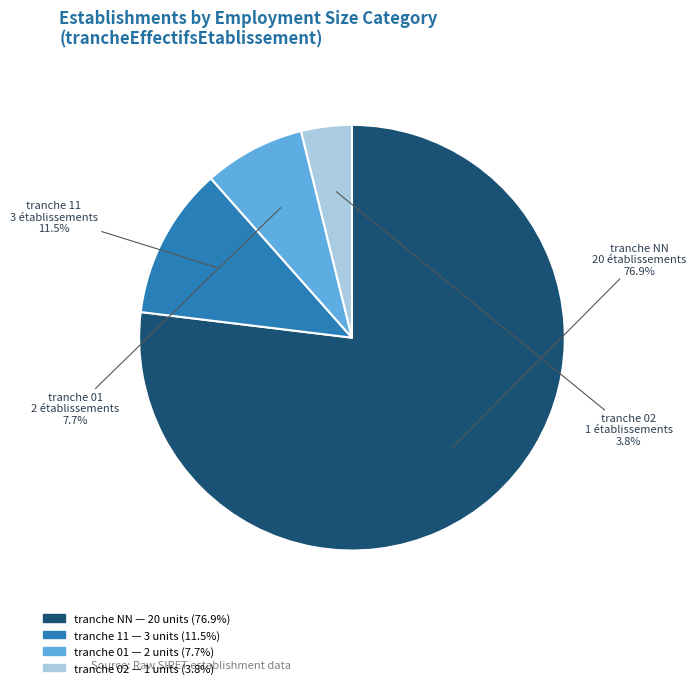

Does any single category account for the majority?

Yes